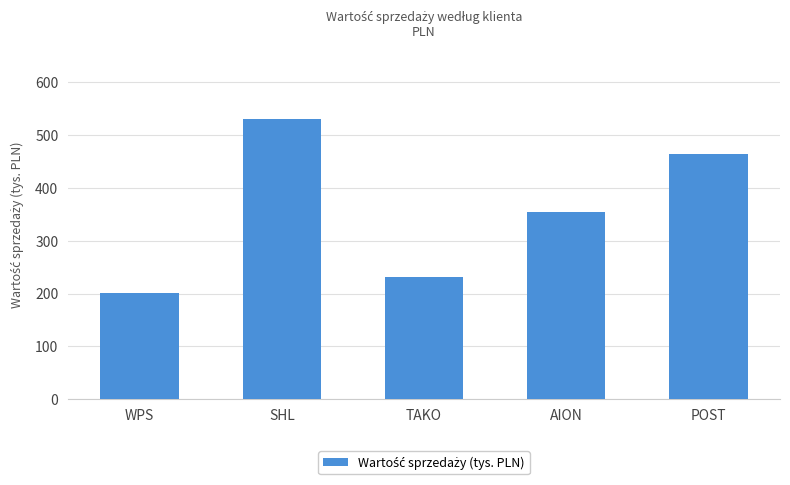

The chart shows a value of 353.8 at AION. True or false?

True